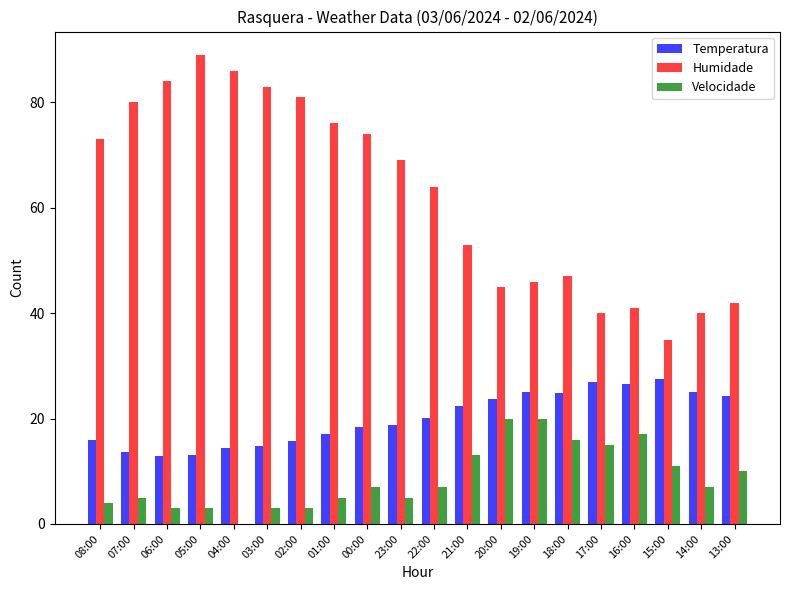

Where is Humidade nearest to the value 62?

22:00